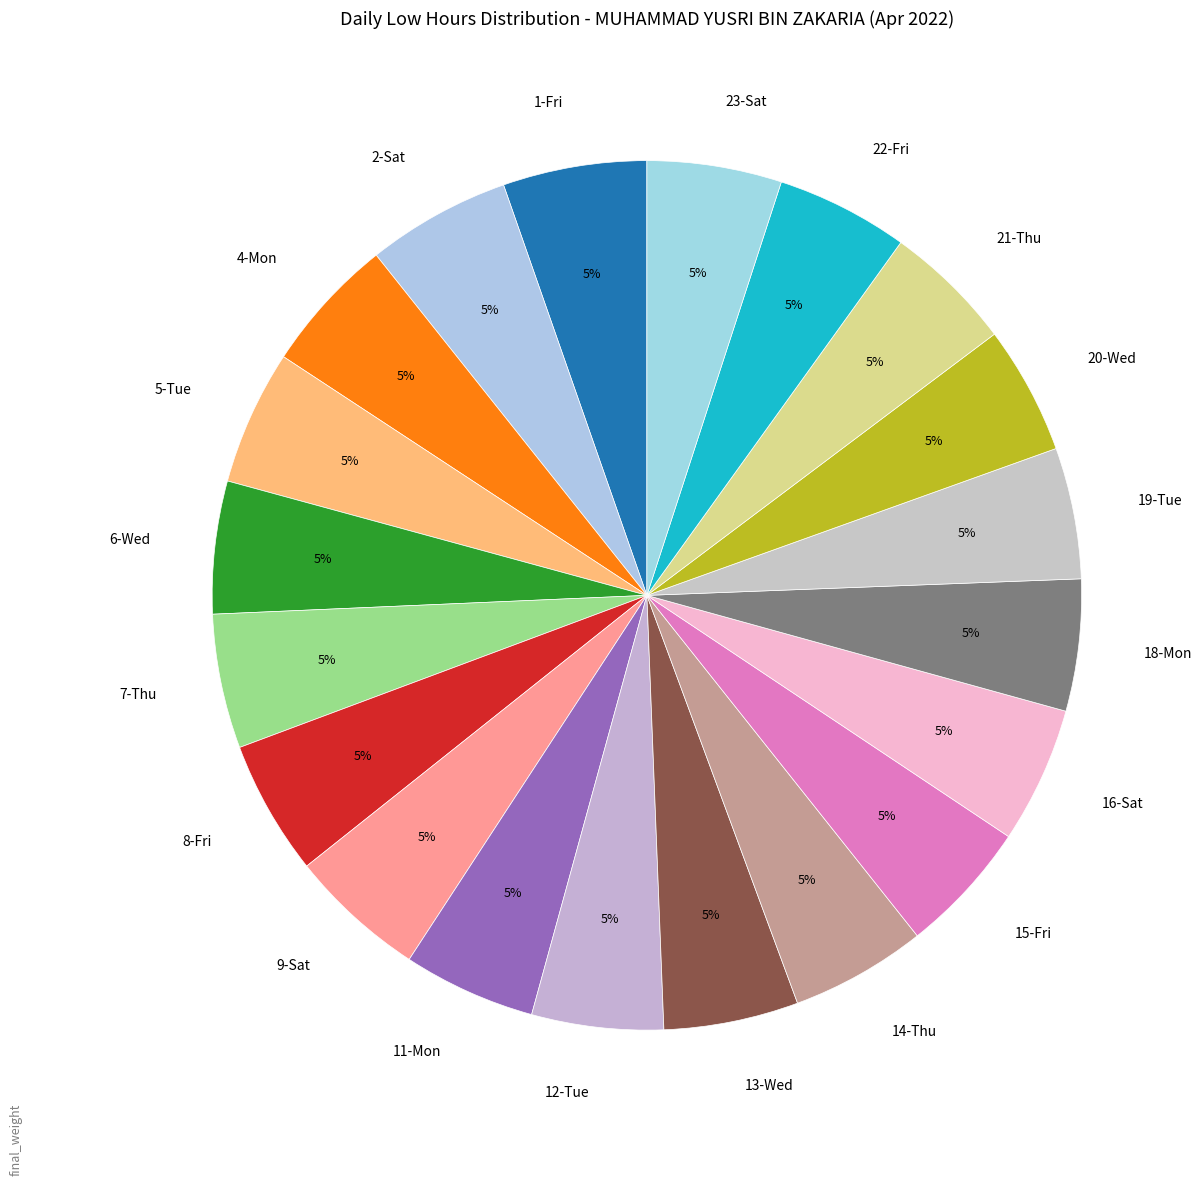

Do 8-Fri and 4-Mon together represent more than half of the pie?

No